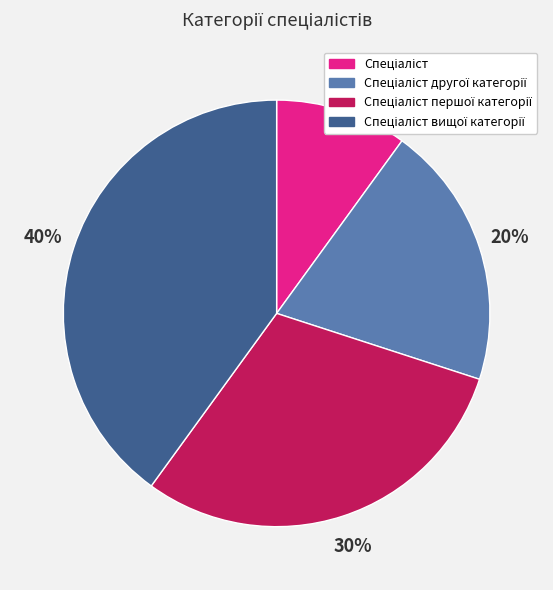

To the nearest percent, what is the difference between the largest and smallest slice percentages?

30%